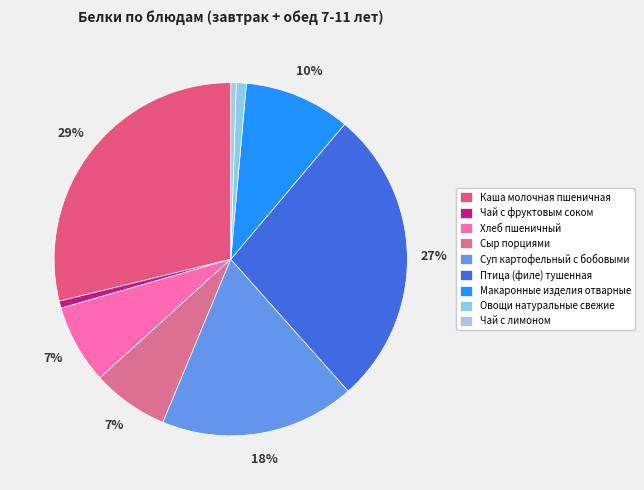

What percentage do Суп картофельный с бобовыми and Сыр порциями together represent?

24.9%